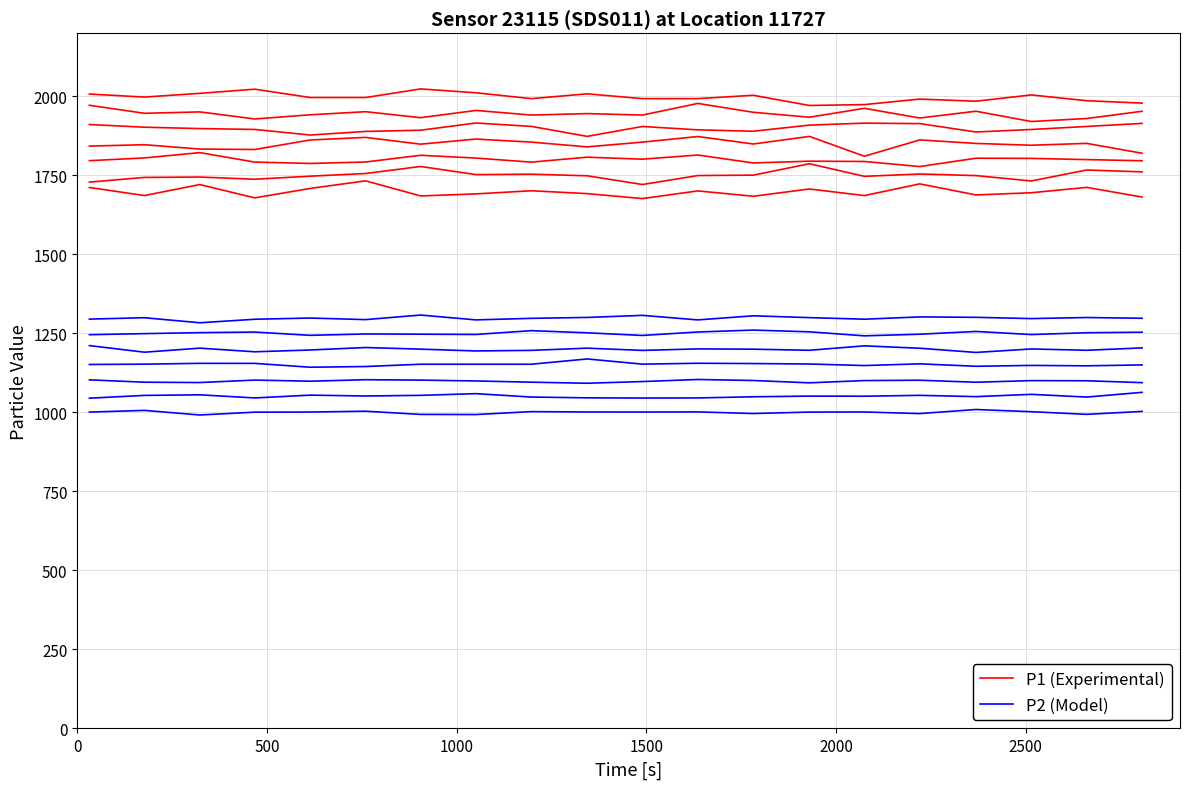

At how many categories does at least one series exceed 1253?

20